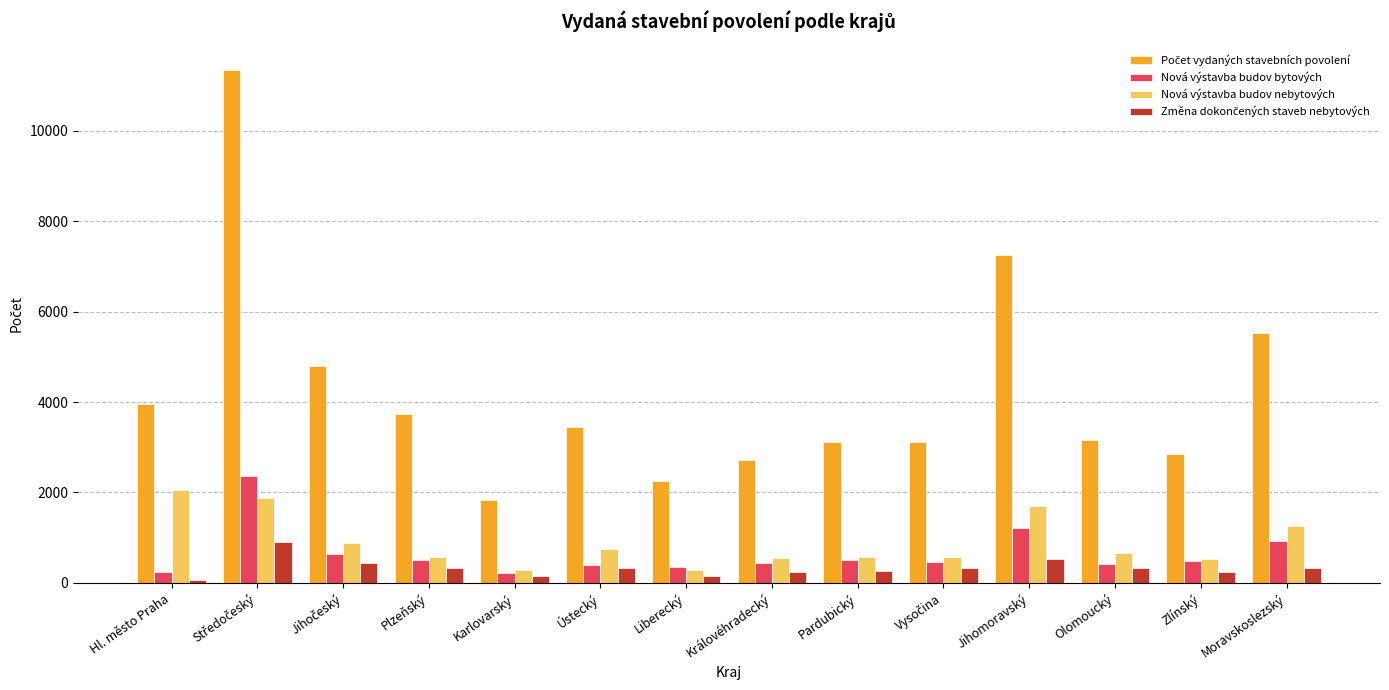

How many data points does each series have?

14